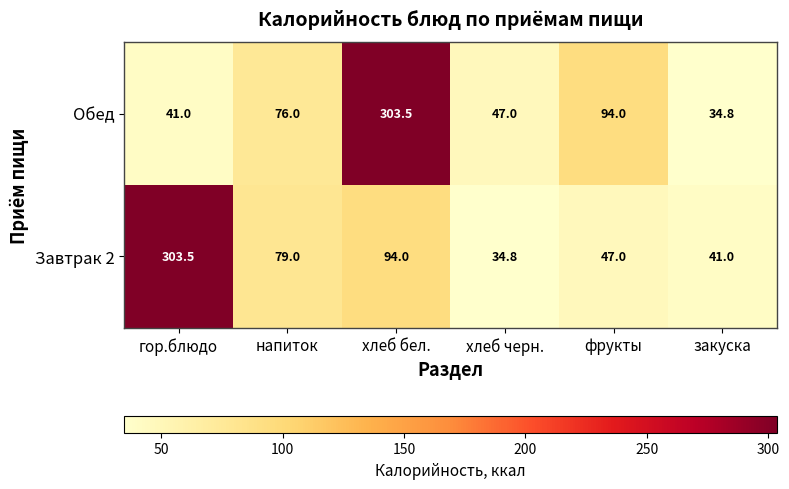

What is the average value of the Обед series?

99.4